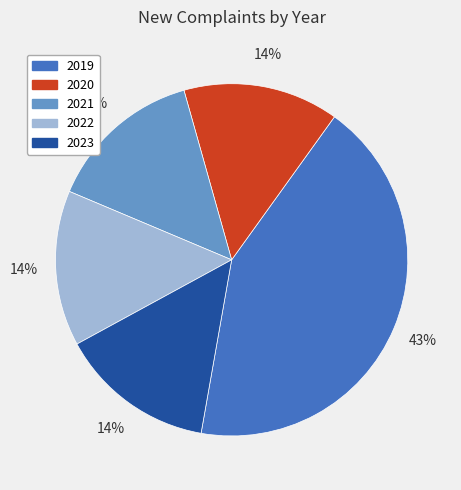

How many slices are in this pie chart?

5